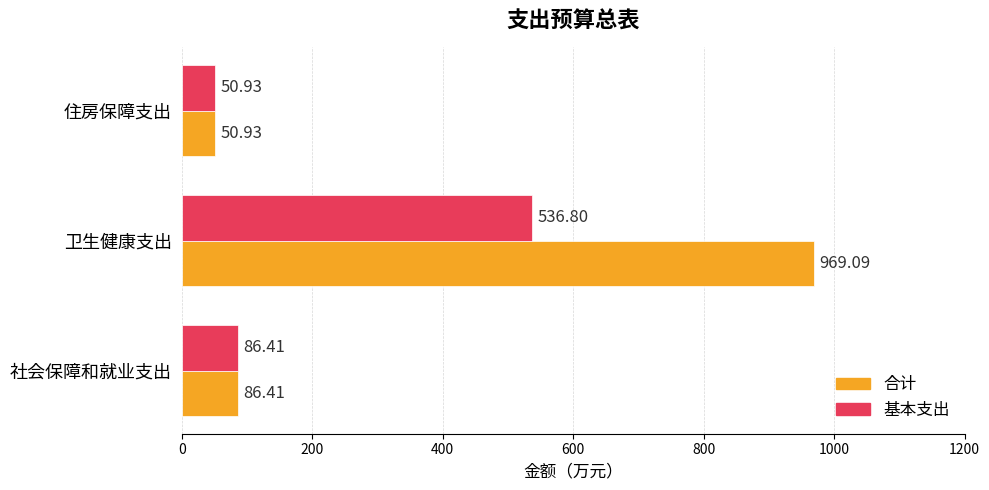

What are all the series names shown in the legend?

合计, 基本支出